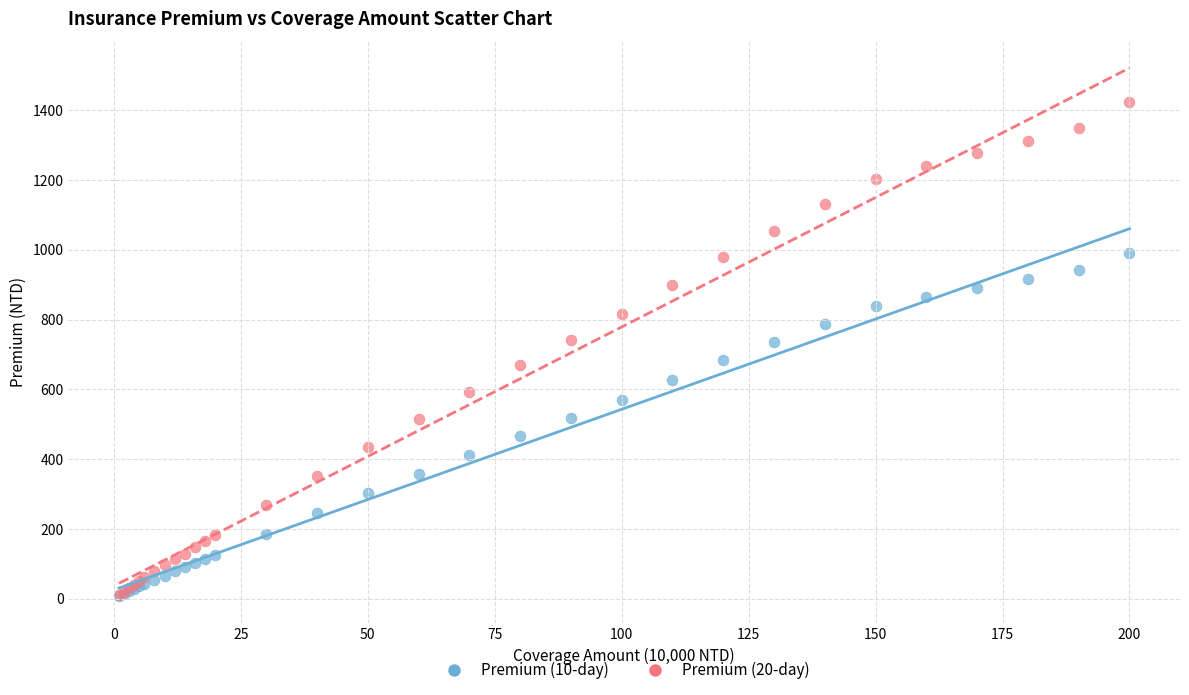

Which series contains the highest Y value?

Premium (20-day)